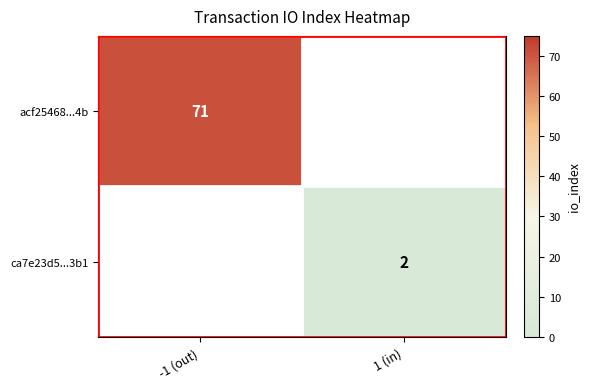

Is it true that ca7e23d5...3b1 equals 2 at 1 (in)?

True